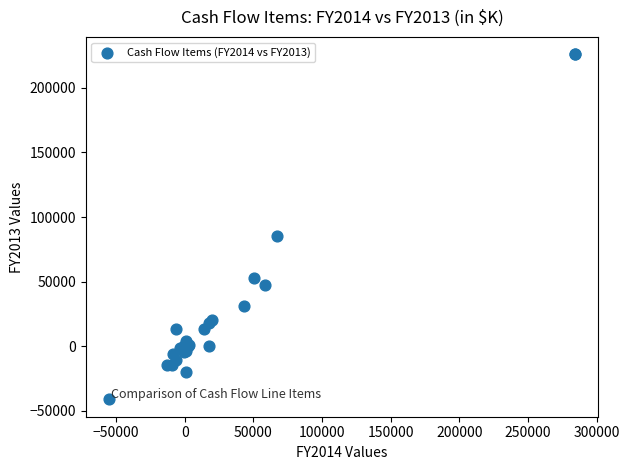

What Y value in the scatter plot is closest to 92367?

85483